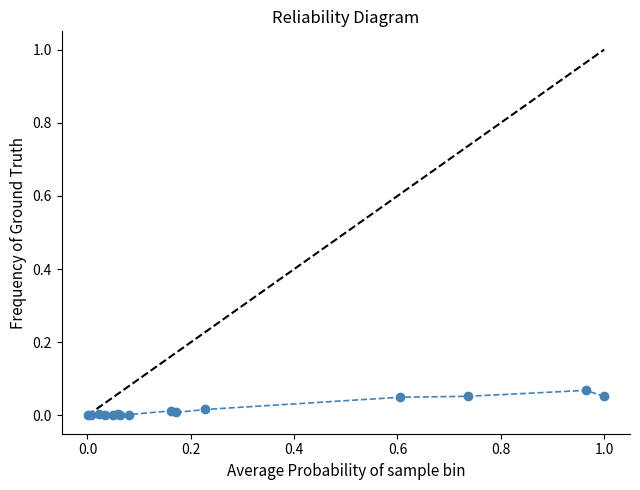

True or false: there are more than 0 points higher than both neighbors.

True